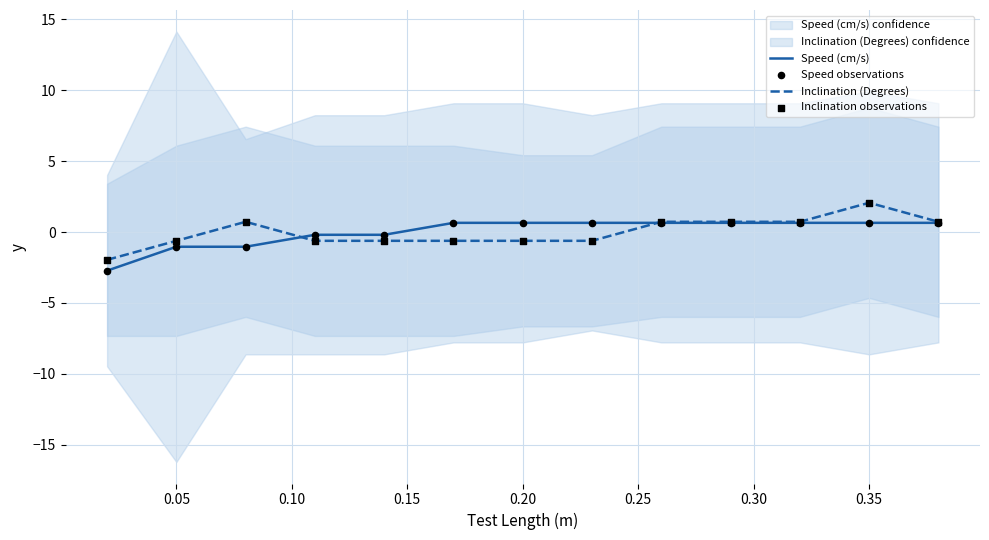

What is the minimum value for Speed (cm/s)?

-2.7